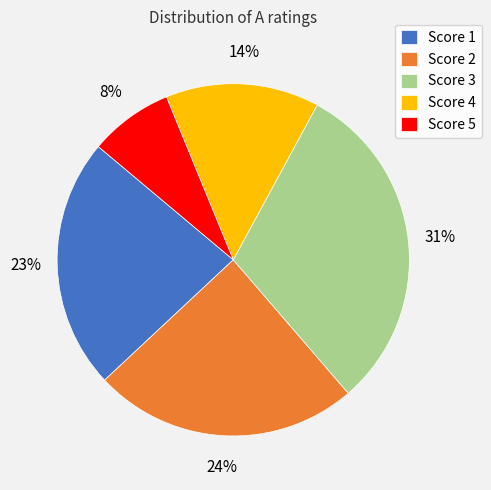

Combined, do Score 4 and Score 3 account for over 50%?

No